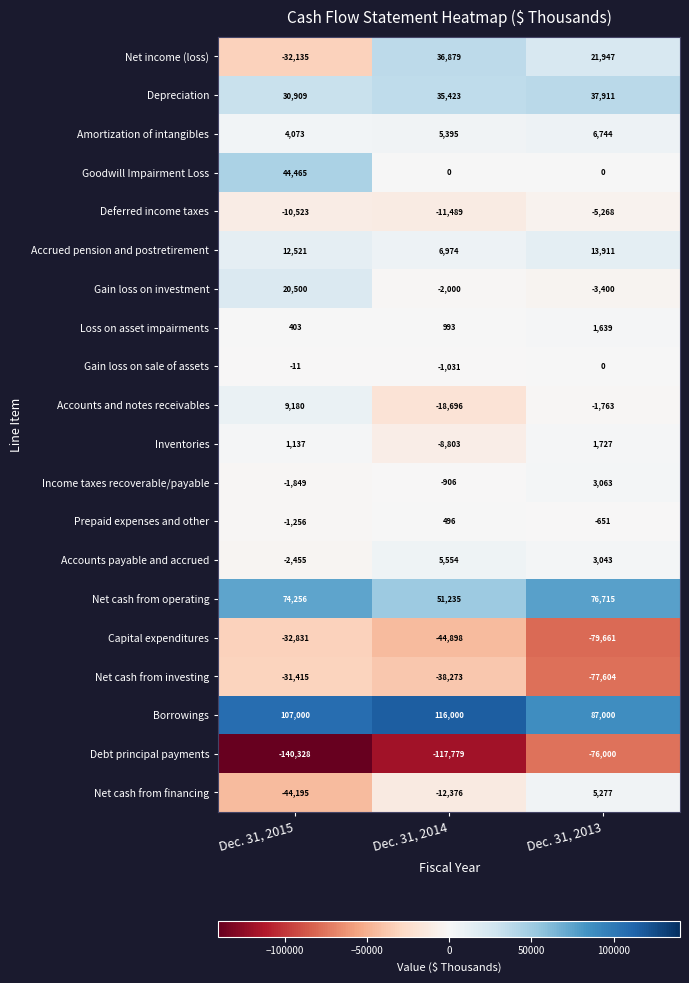

What is the difference between the highest and lowest values at Dec. 31, 2013?

166661